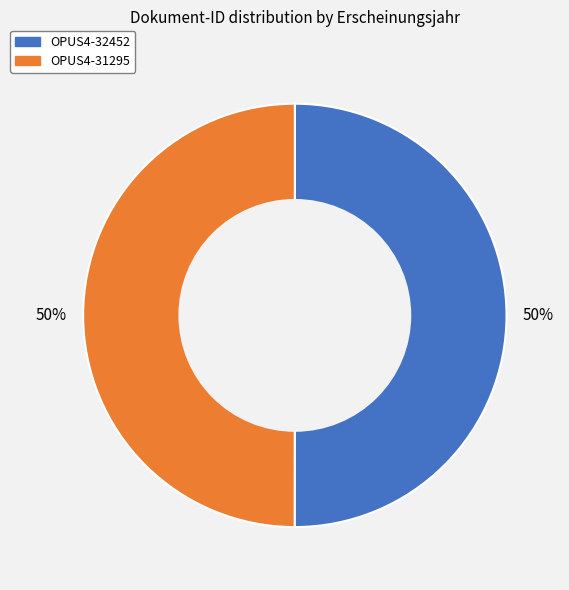

To the nearest percent, what percentage of the pie is OPUS4-32452?

50%